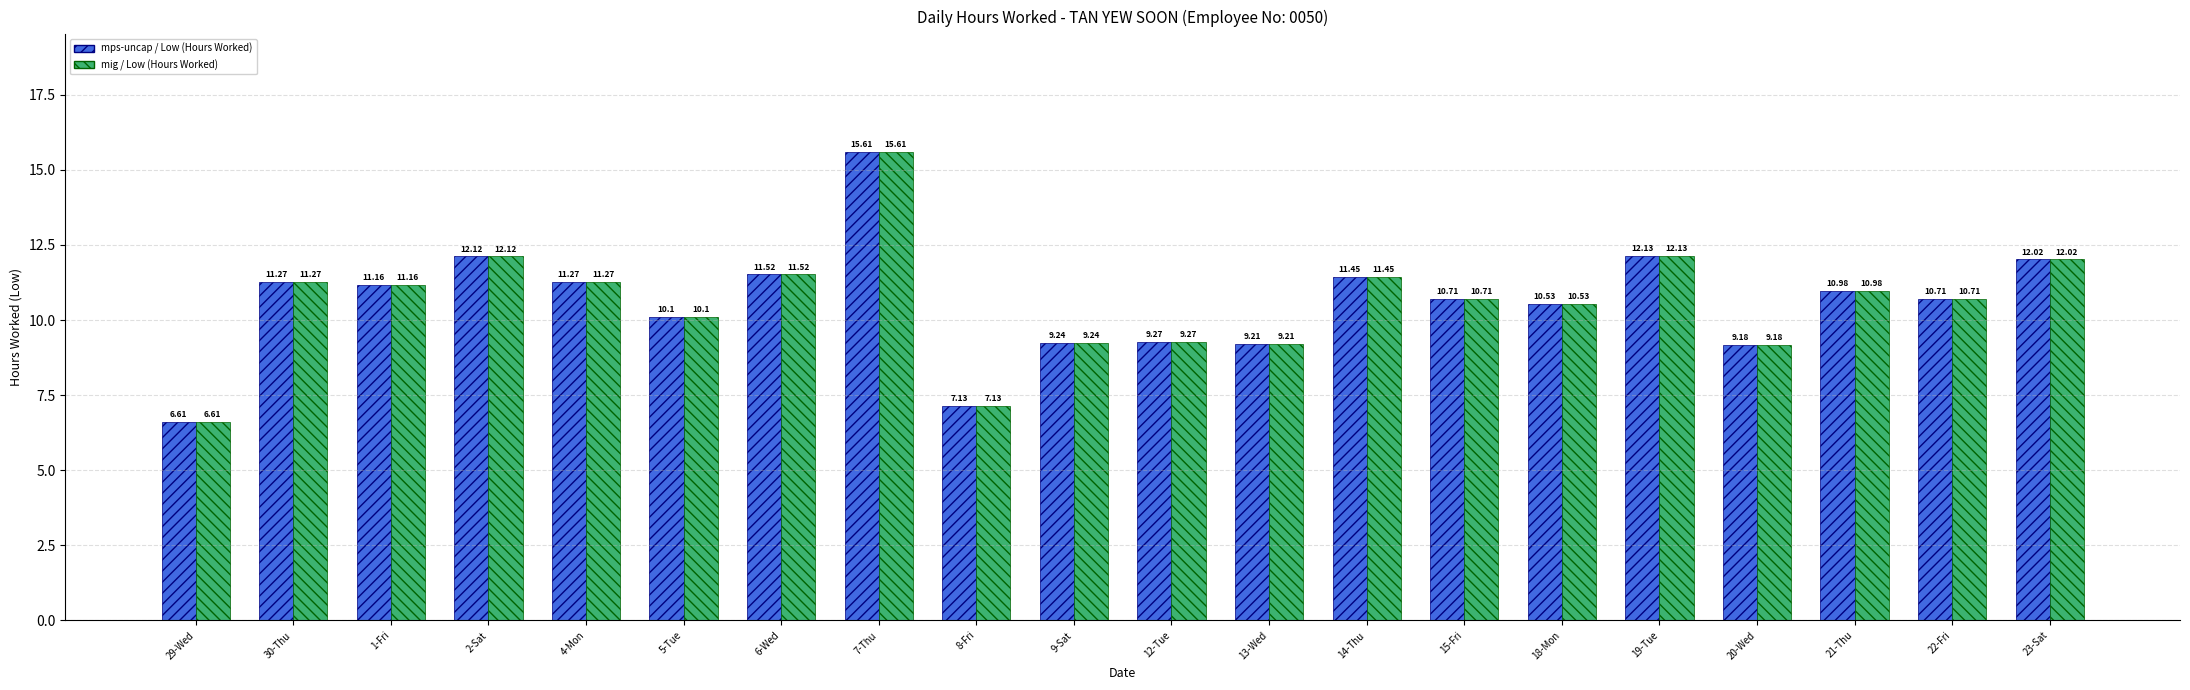

What is the total value across all series at 19-Tue?

24.3